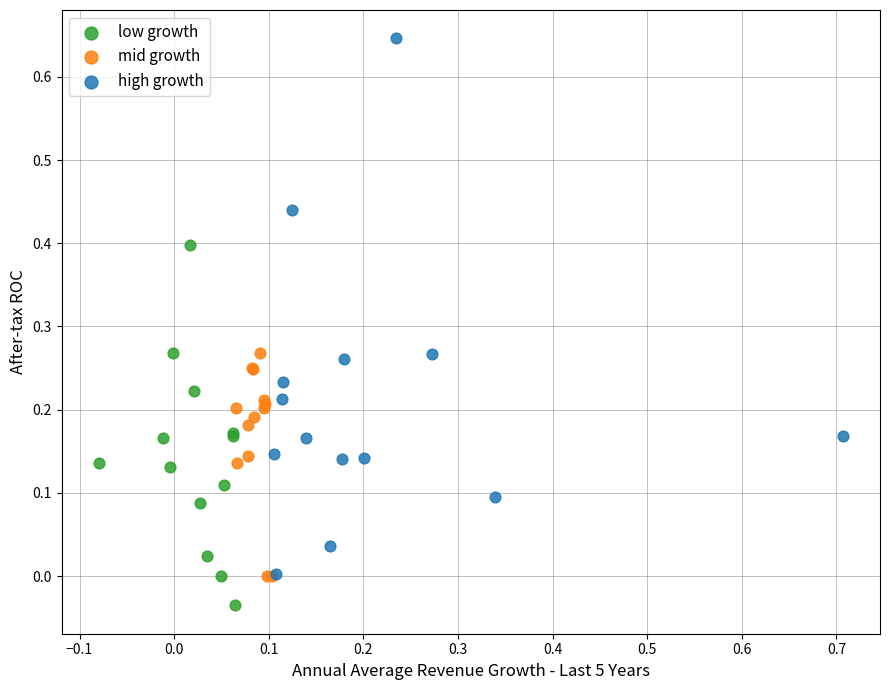

Which series has the largest Y range (max minus min)?

high growth